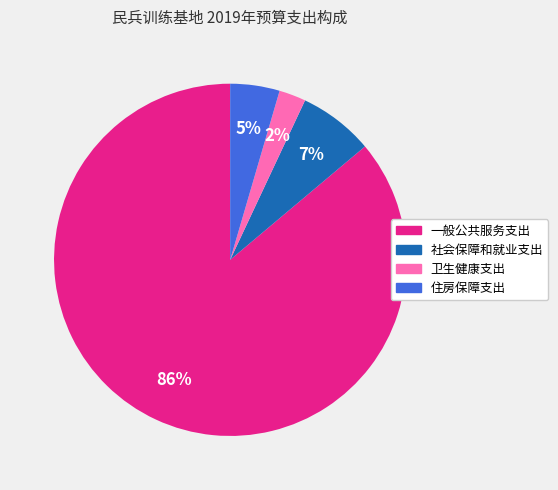

Is the sum of 卫生健康支出 and 社会保障和就业支出 greater than half?

No